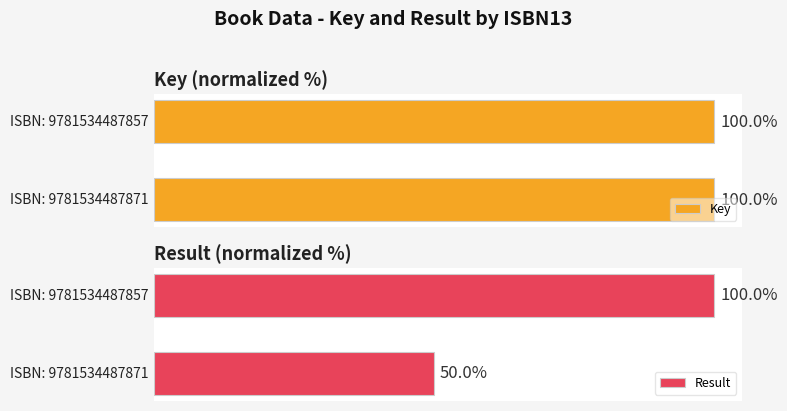

Which series changed the most between 0 and 1?

Result